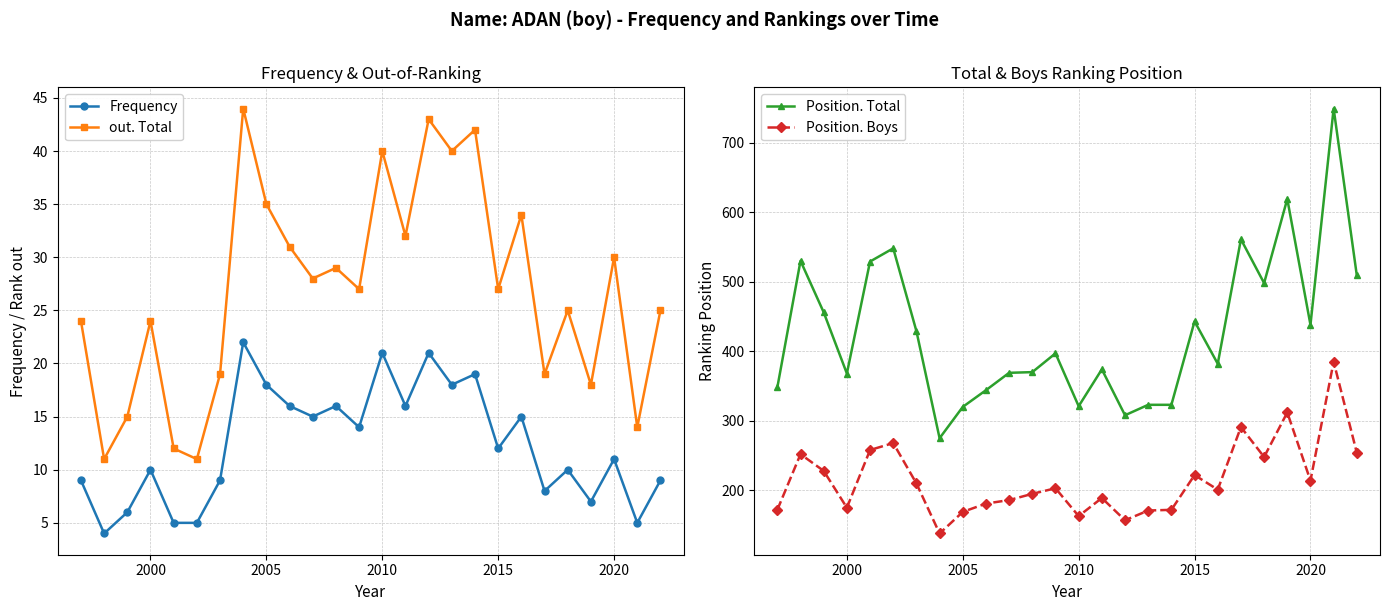

Is it true that Frequency equals 14 at 2010?

False